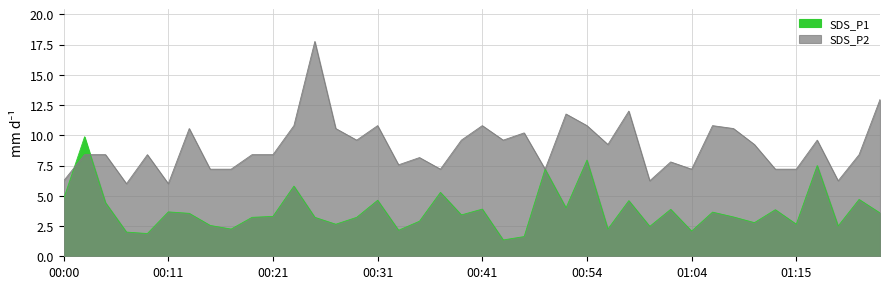

What is the spread (max minus min) of values at 00:39?

6.2